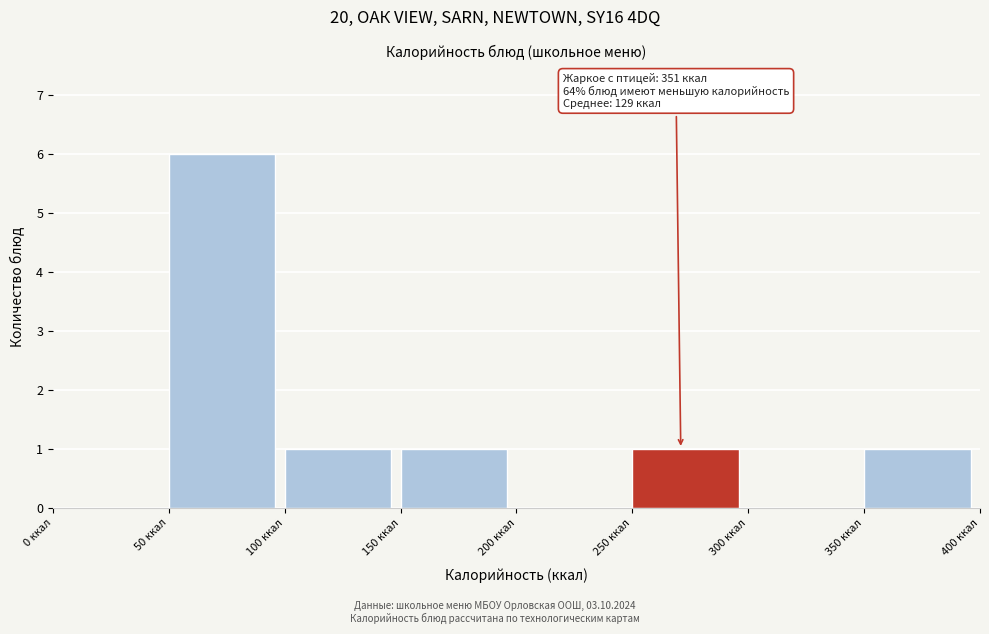

Over which range of the x-axis is the bar tallest?

50 to 100